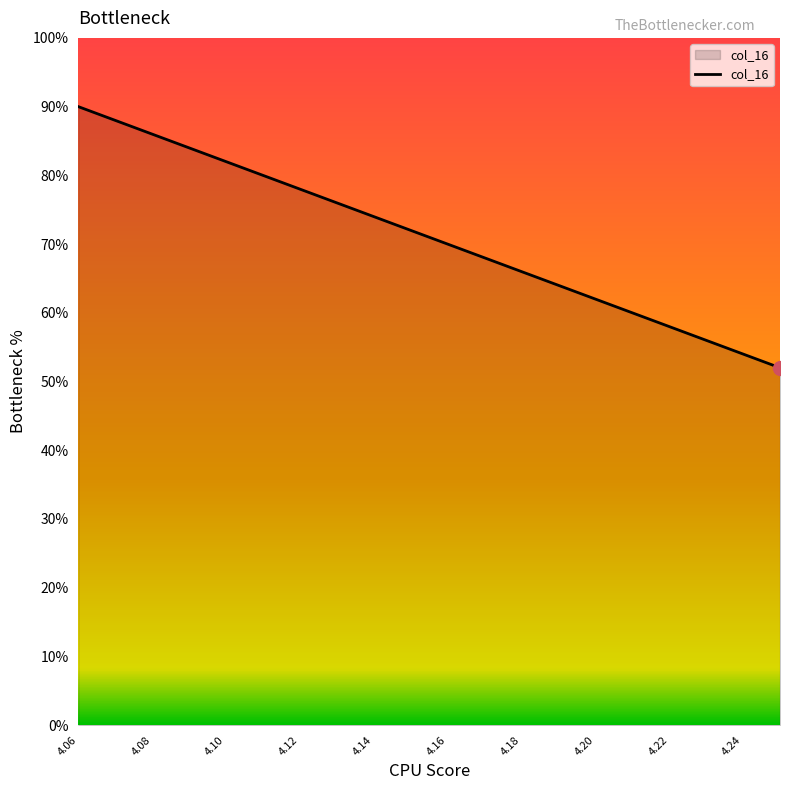

Does the chart have visible grid lines?

No